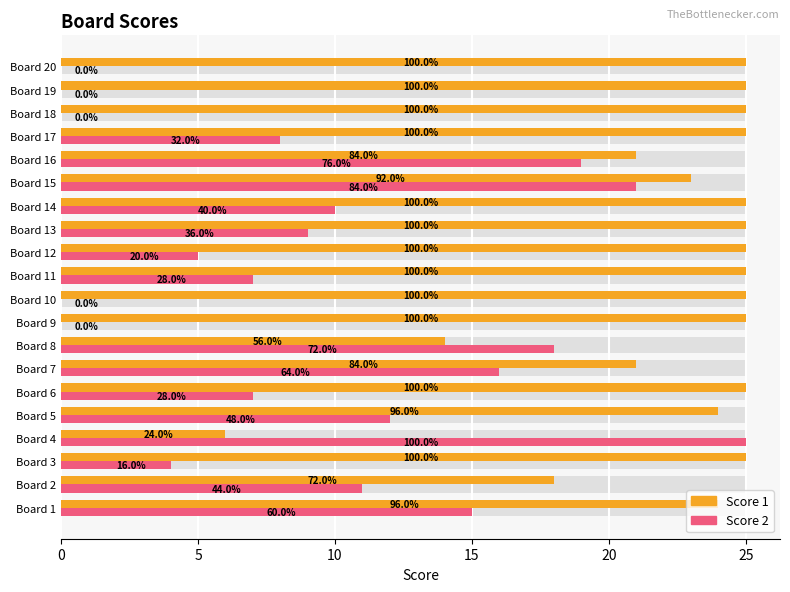

True or false: Score 2 has a value of 36 at Board 4.

False